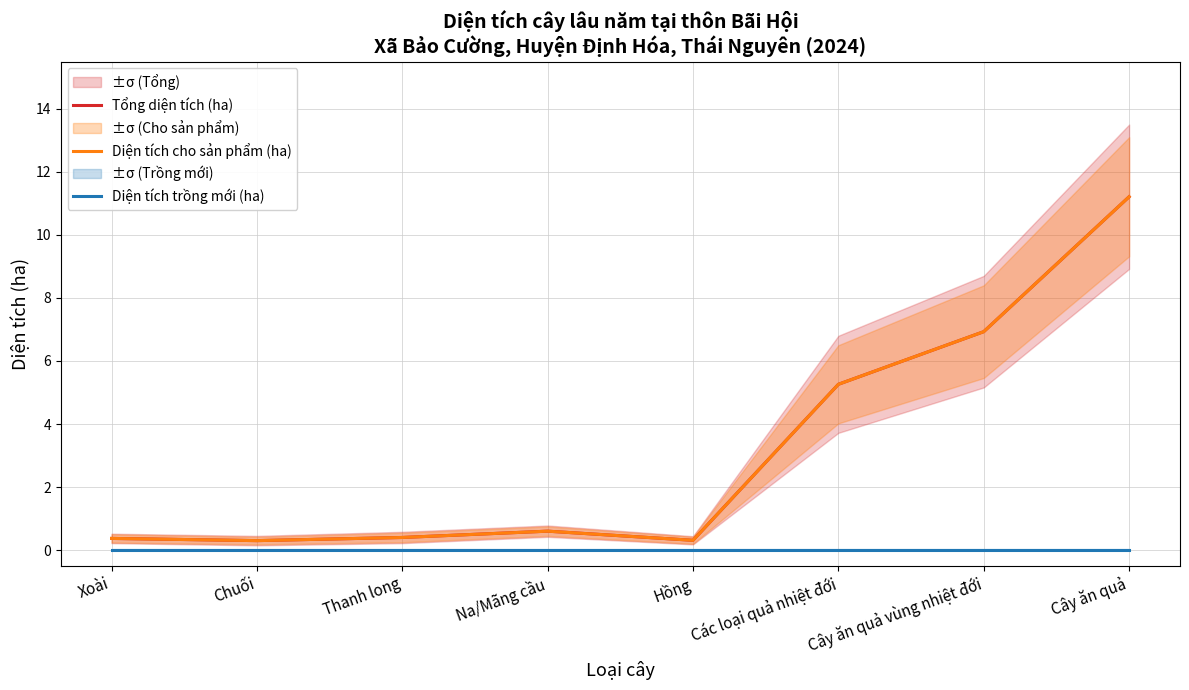

How many lines are shown in the chart?

3